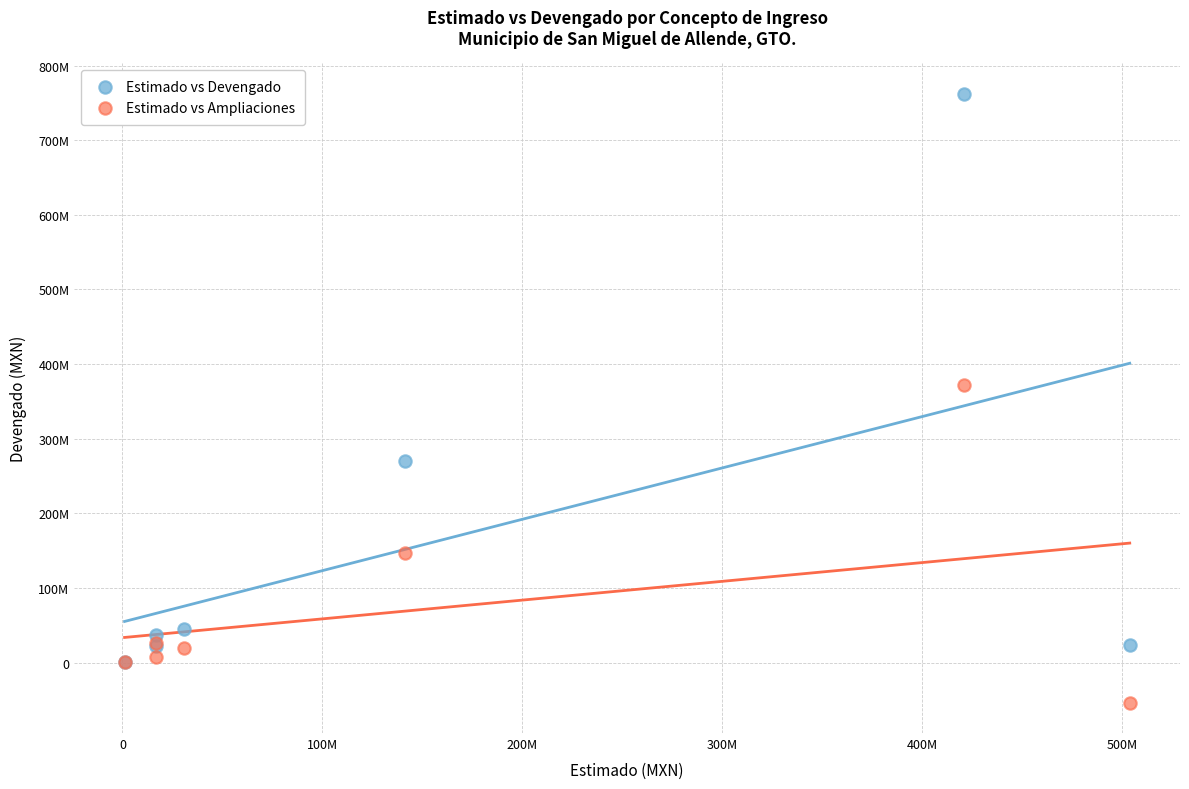

What are all the series names shown in the legend?

Estimado vs Devengado, Estimado vs Ampliaciones